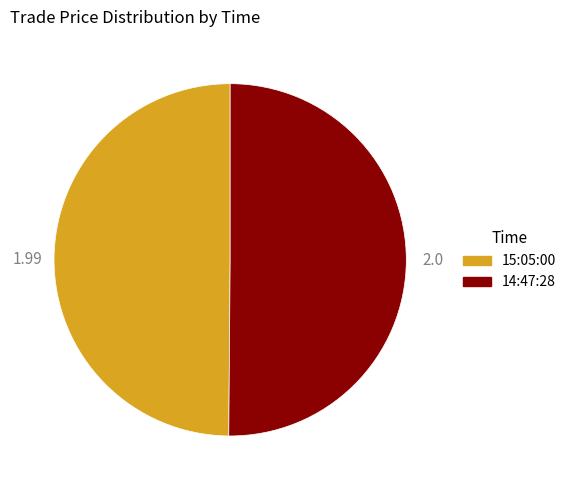

Approximately how many times larger is the value at 15:05:00 compared to 14:47:28?

1.0